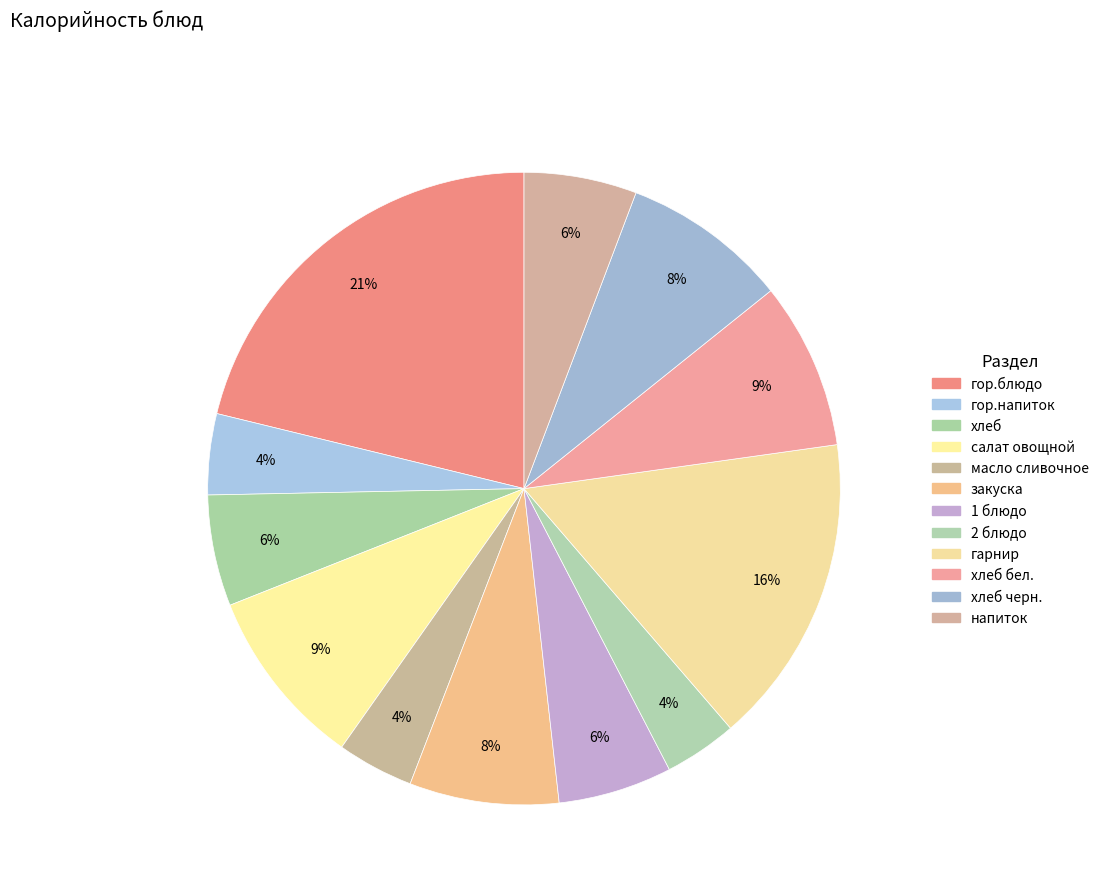

What is the smallest slice in the pie chart?

2 блюдо